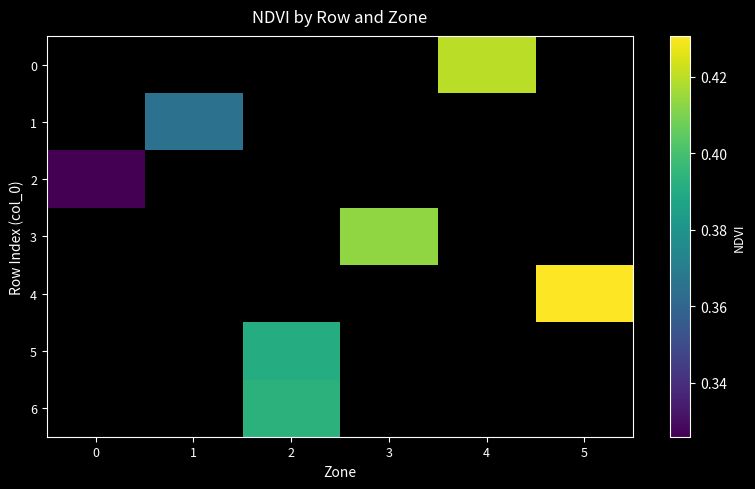

Which series has the widest spread of values?

2